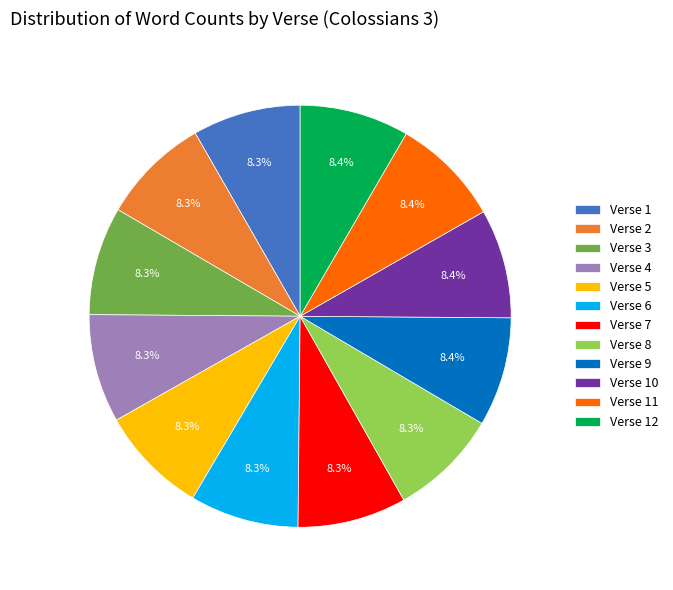

Does any single category account for the majority?

No